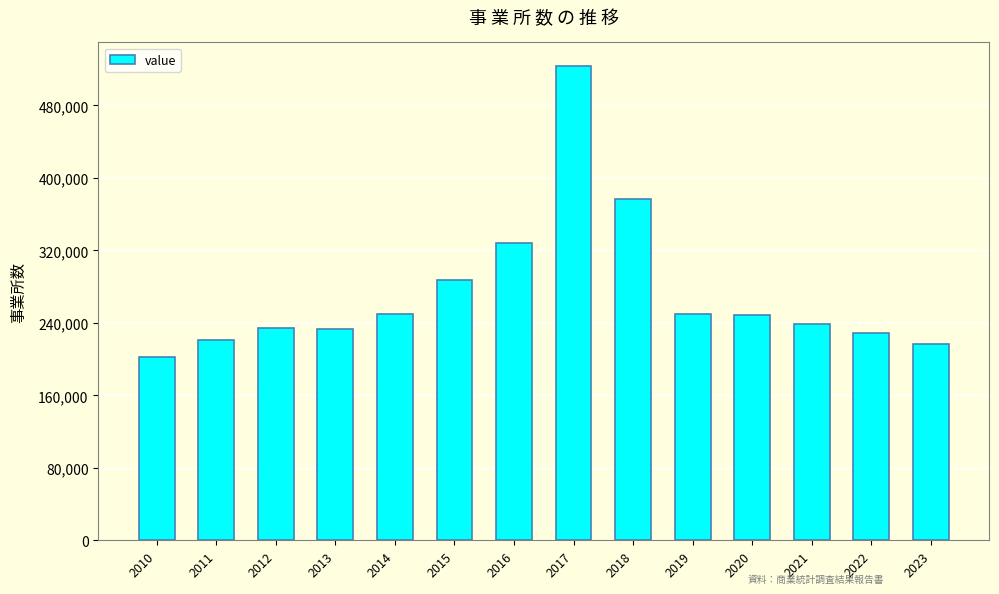

What is the maximum value shown in the chart?

523423